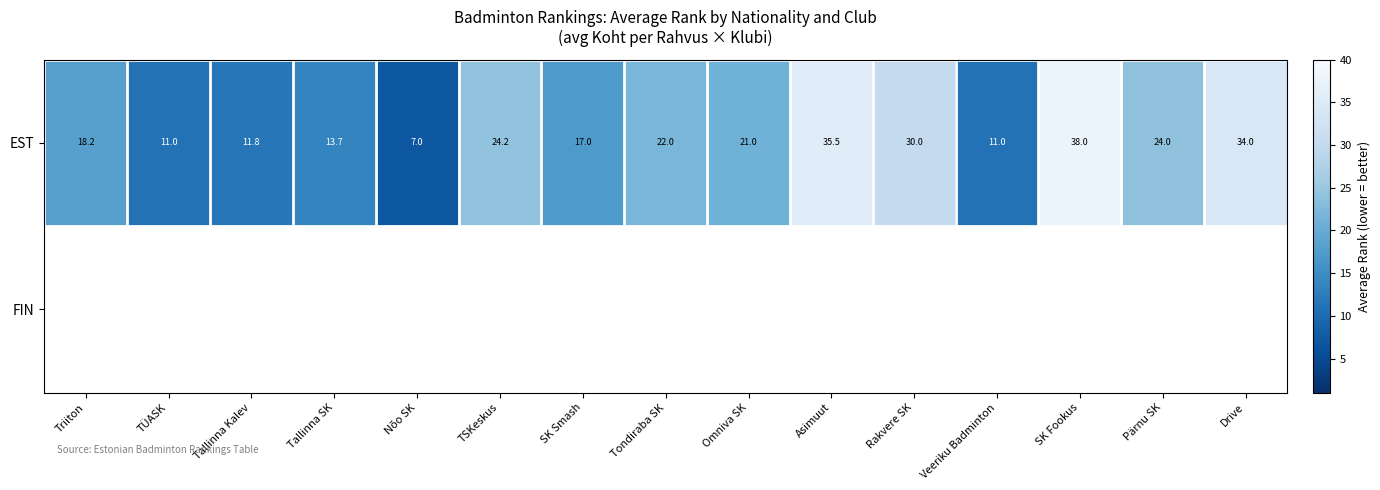

Where is EST nearest to the value 22?

Tondiraba SK